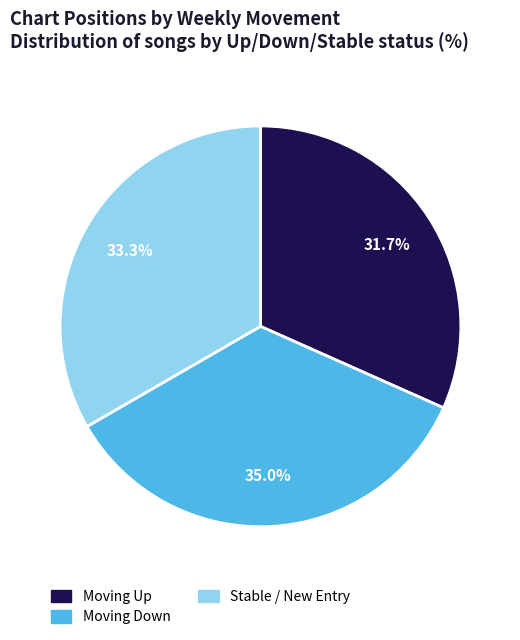

Is there any slice that represents more than half of the pie?

No